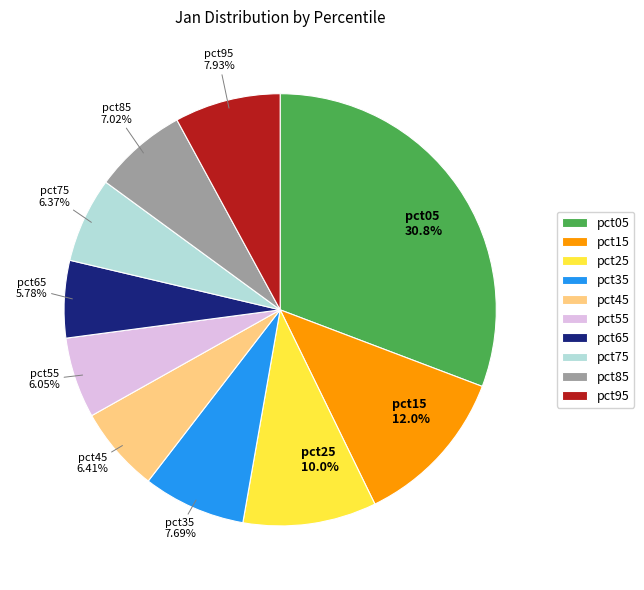

Is there any slice that represents more than half of the pie?

No